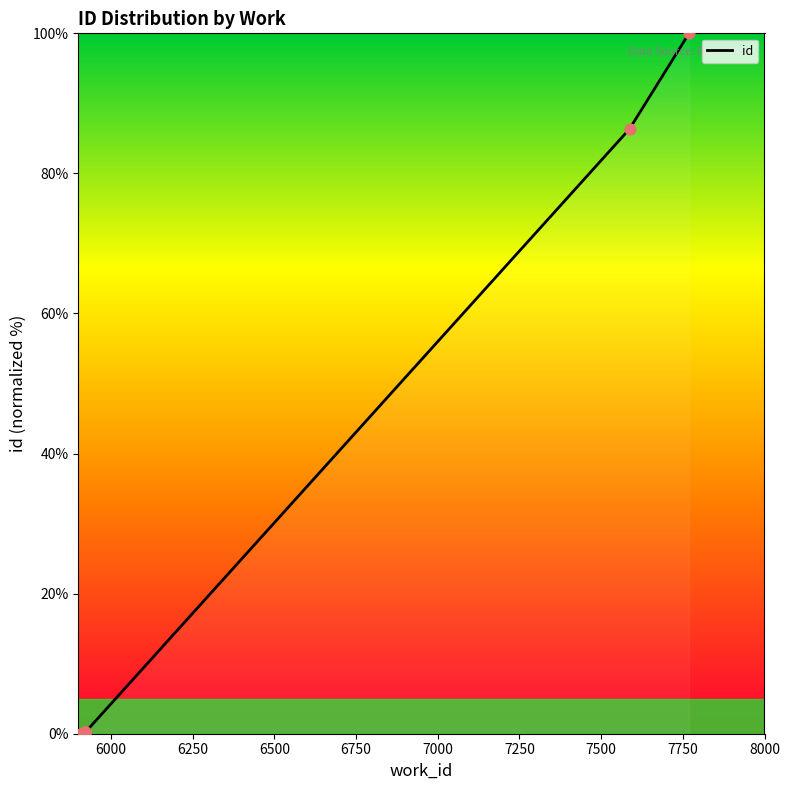

Between 6250 and 8000, which is larger?

8000